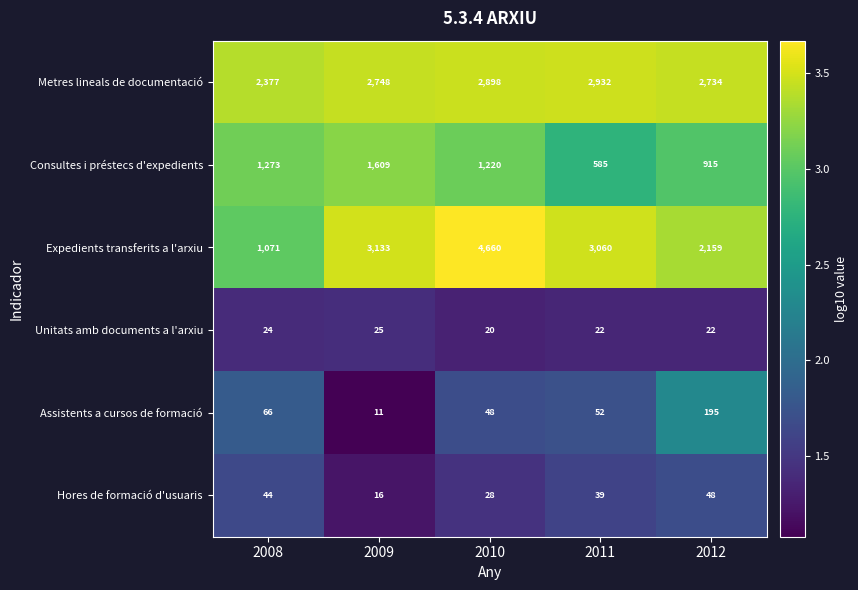

Where is Expedients transferits a l'arxiu nearest to the value 2865?

2011